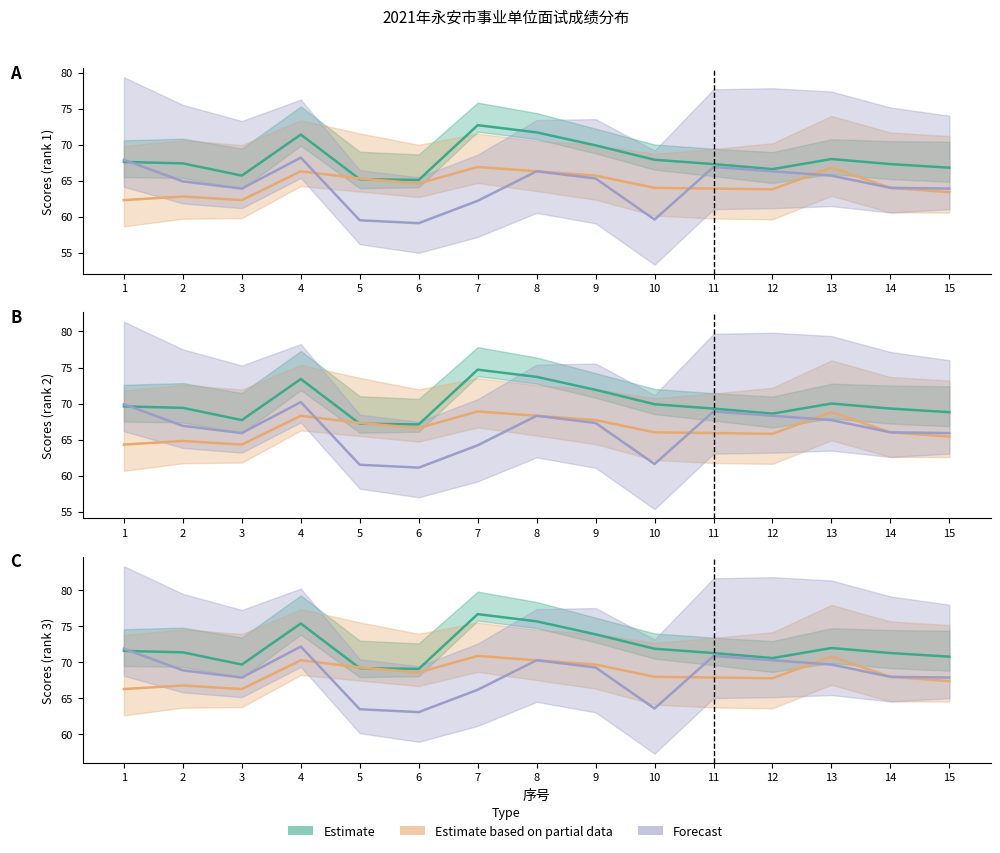

List the series in order of their peak value, lowest first.

Estimate based on partial data, Forecast, Estimate